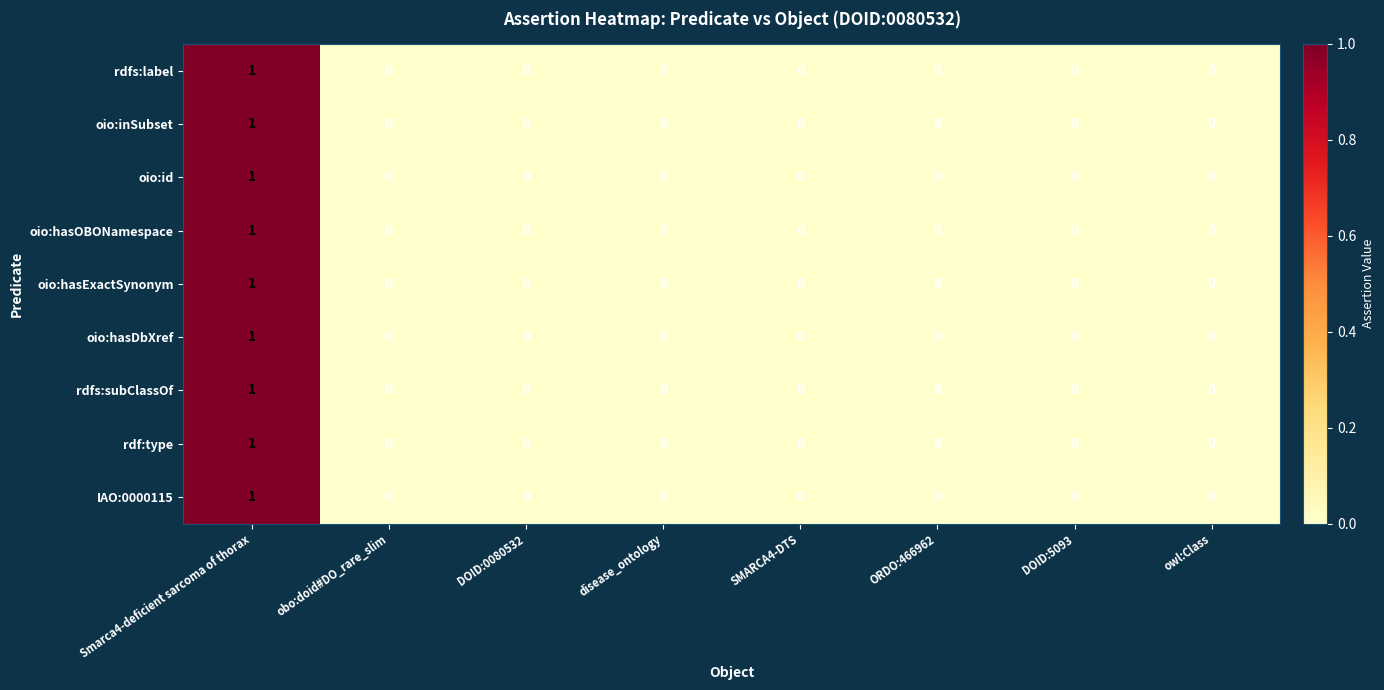

Is the value of IAO:0000115 at Smarca4-deficient sarcoma of thorax greater than the value of rdf:type at obo:doid#DO_rare_slim?

Yes